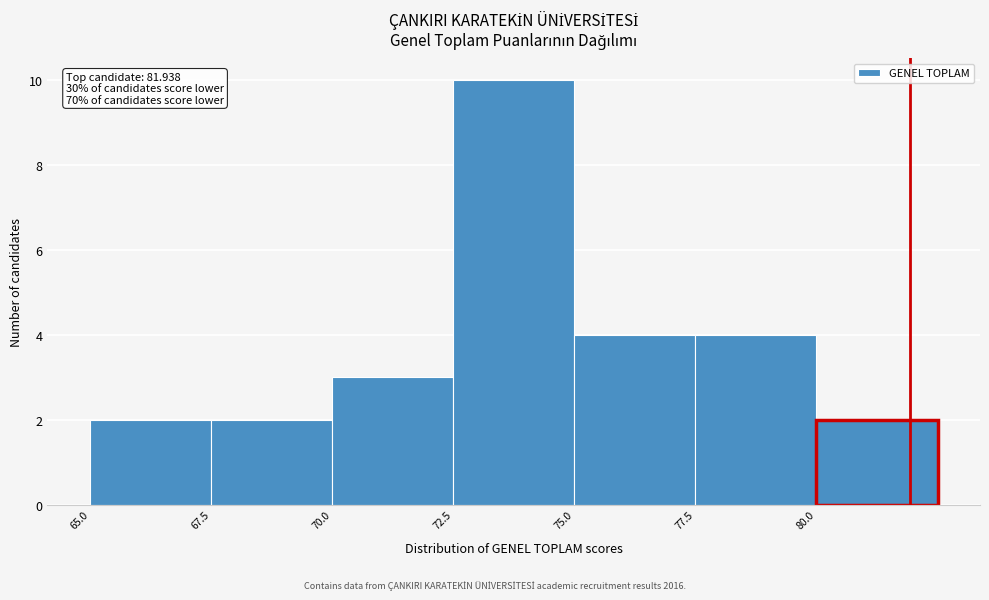

Which range on the x-axis has the tallest bar?

72.5 to 75.0